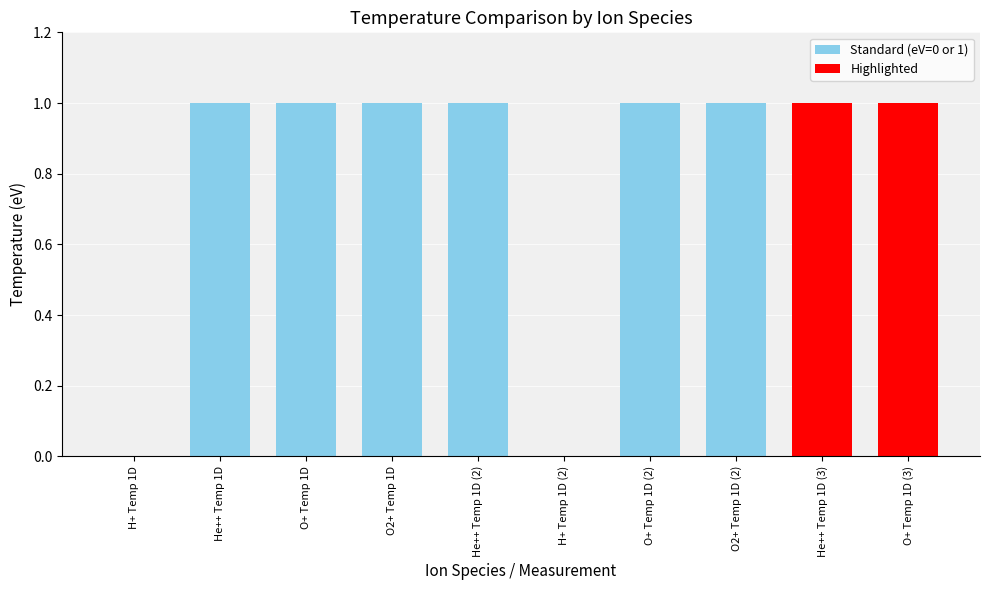

Reading right to left, extract all data points from this chart.

1	1	1	1	0	1	1	1	1	0